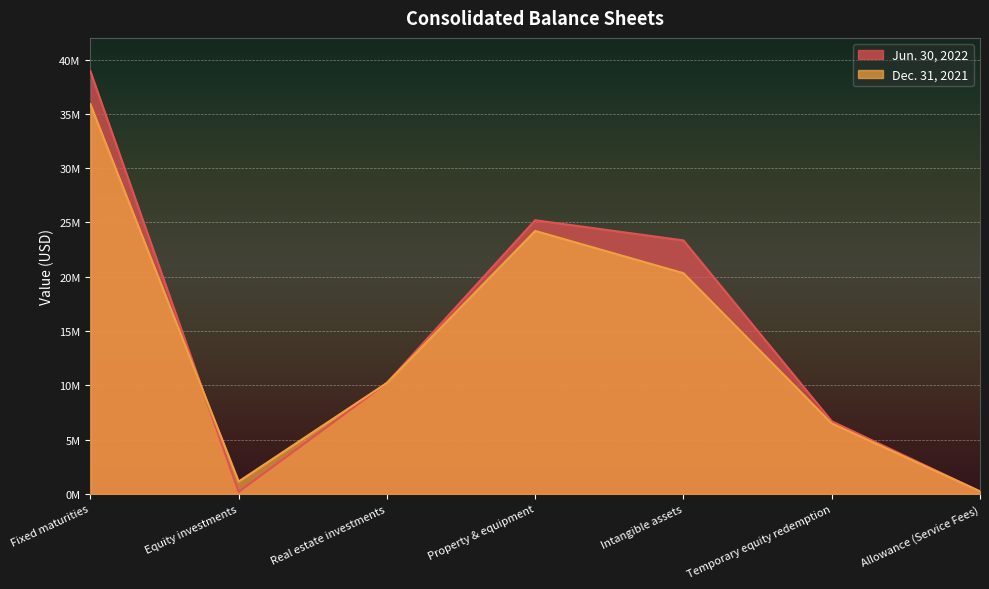

Which series has the largest range (max minus min)?

Jun. 30, 2022